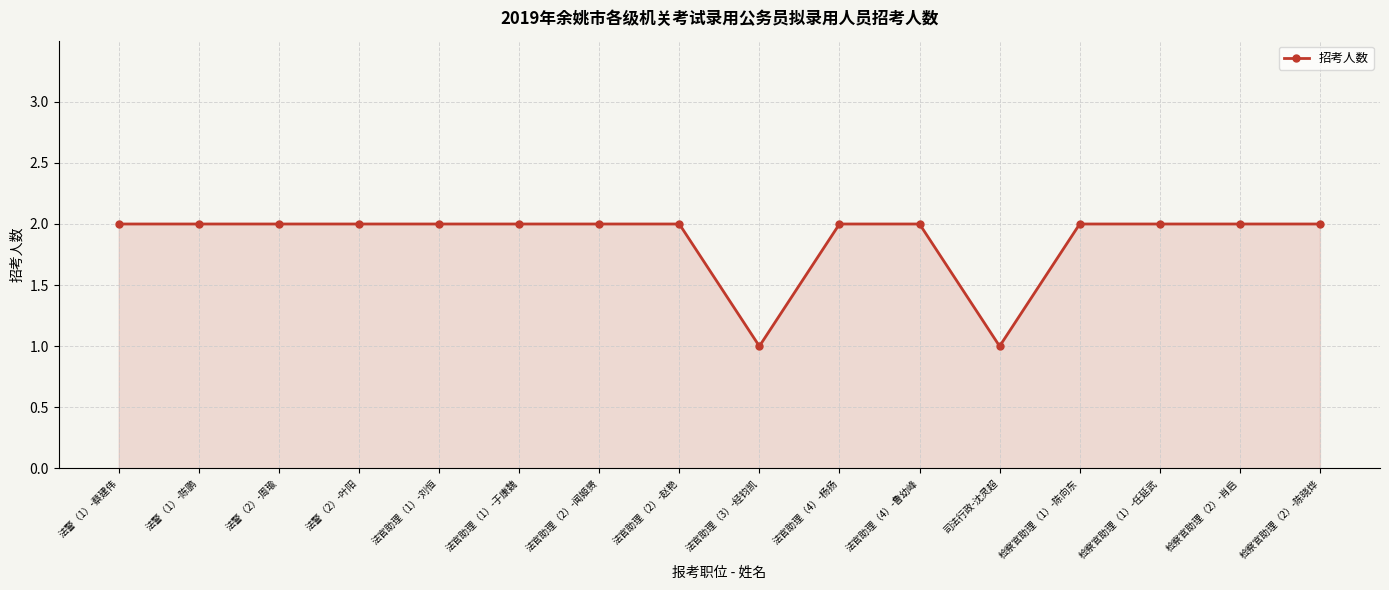

What is the label of the 16th point from the left?

检察官助理（2）-陈晓烨